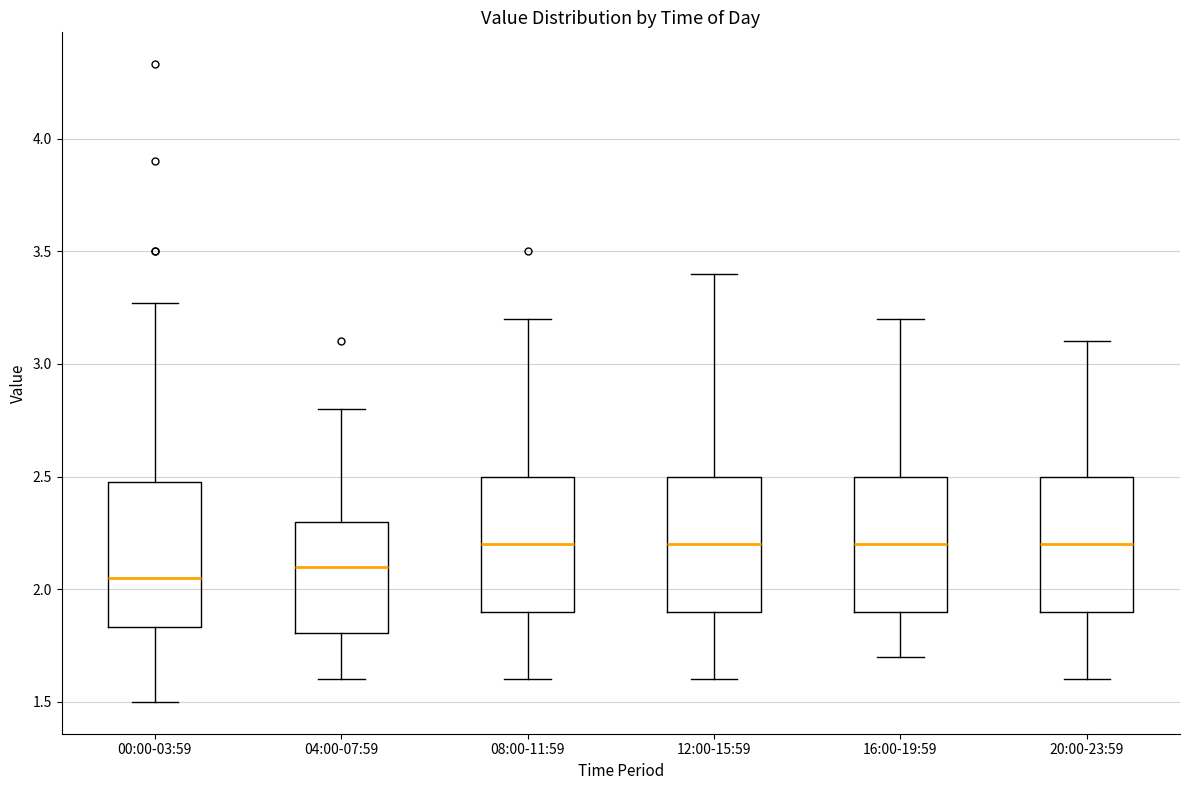

Where is the upper edge of the box for 12:00-15:59 on the y-axis? The values are not printed on the chart, so give them approximately, as read against the axis.

2.50